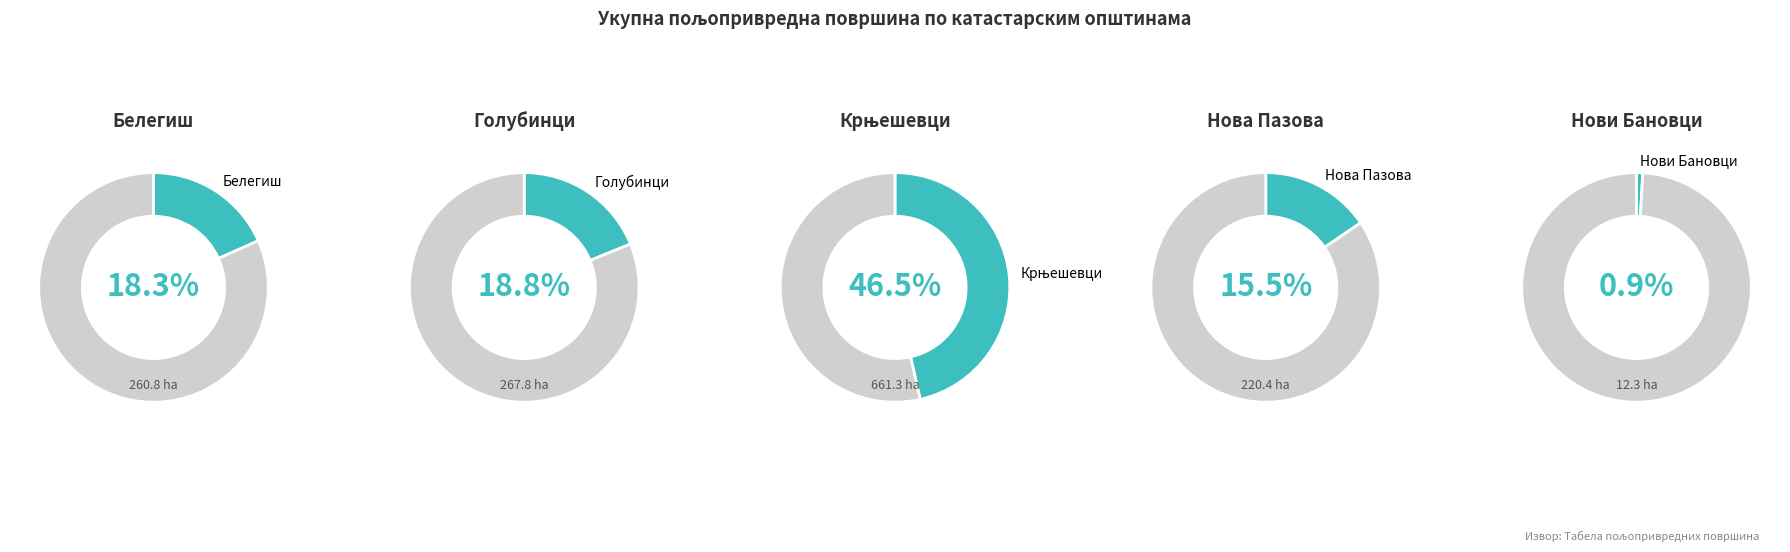

Which slice is the largest?

Крњешевци